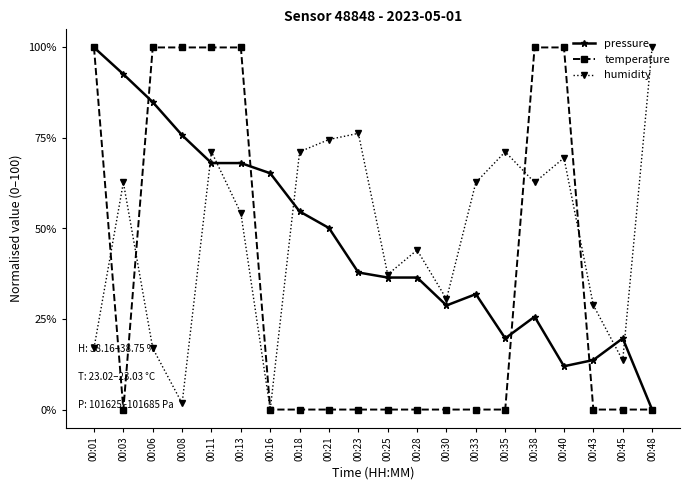

In humidity, how many points are lower than both neighbors (excluding endpoints)?

6